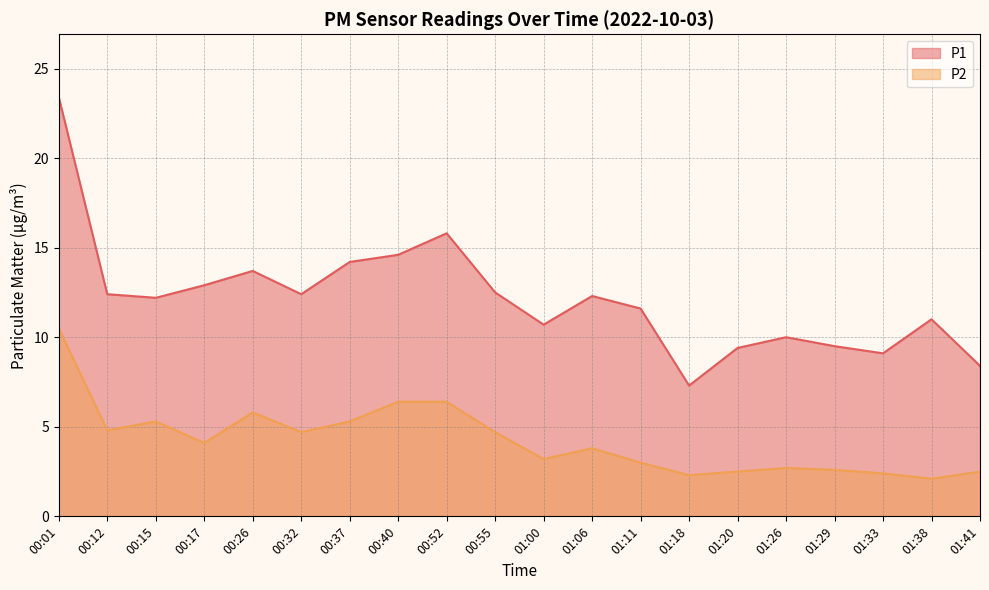

At which category does P2 reach its first local peak?

00:15